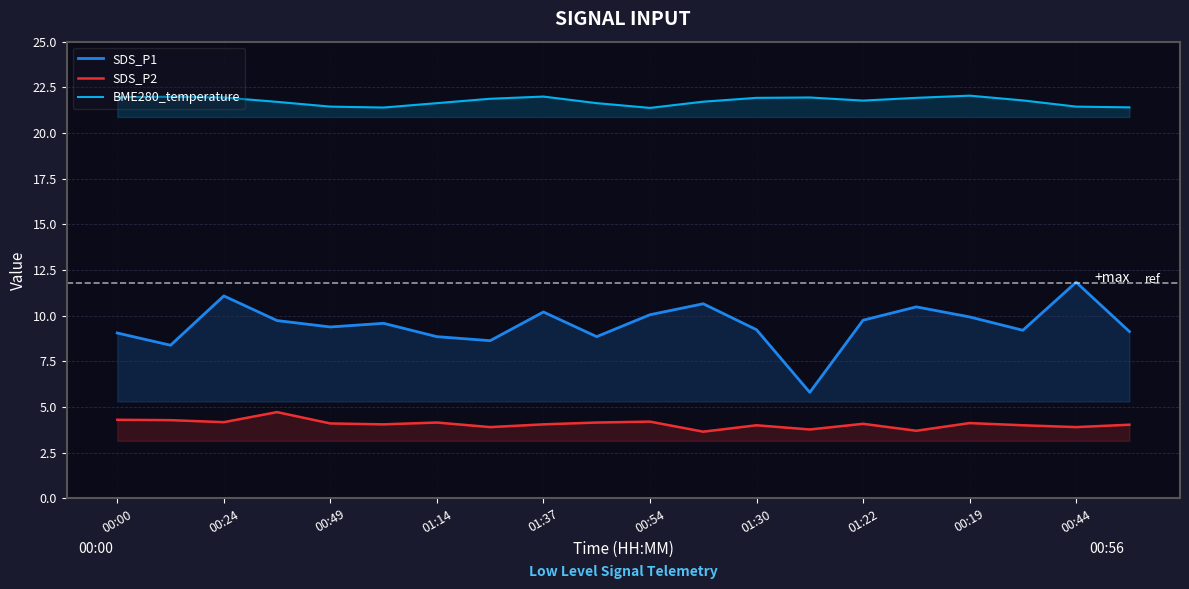

True or false: BME280_temperature and SDS_P1 cross at least once.

False